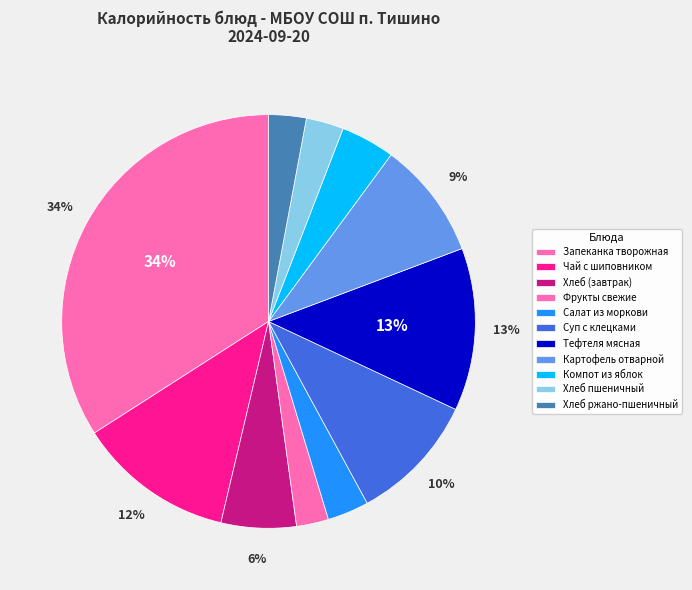

What percentage is the Фрукты свежие slice, to the nearest percent?

3%